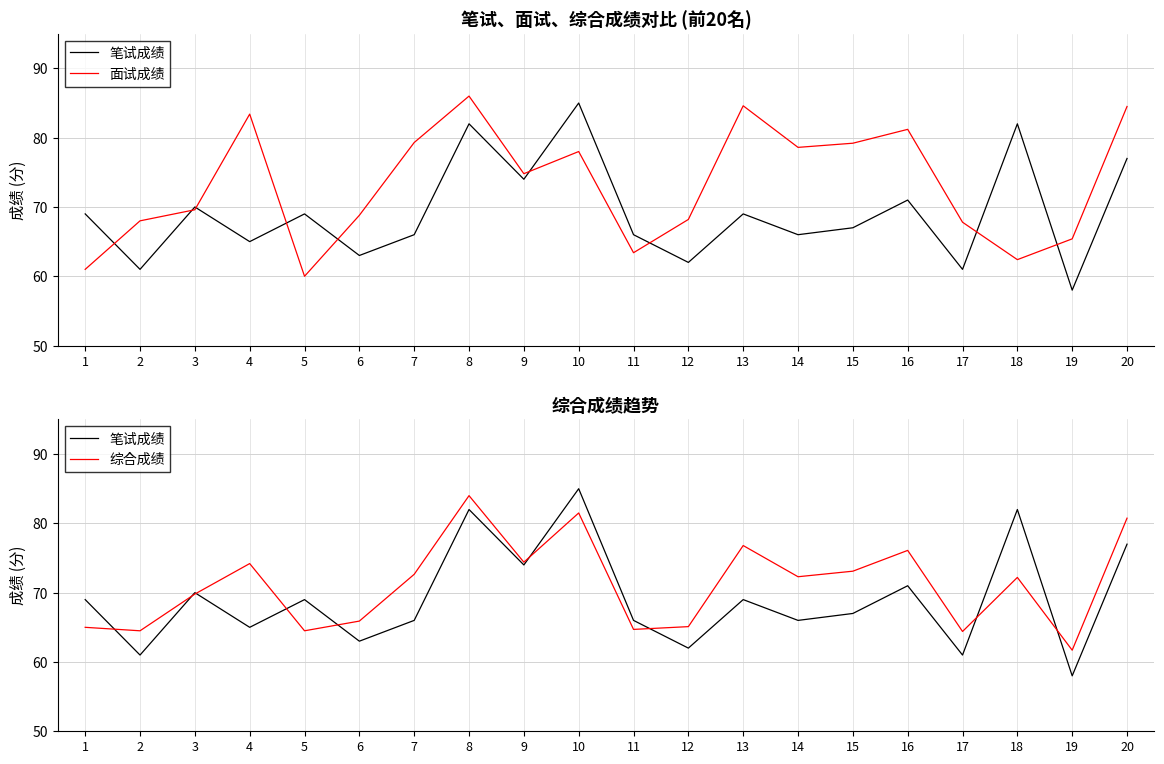

At which category is the sum across all series the highest?

8